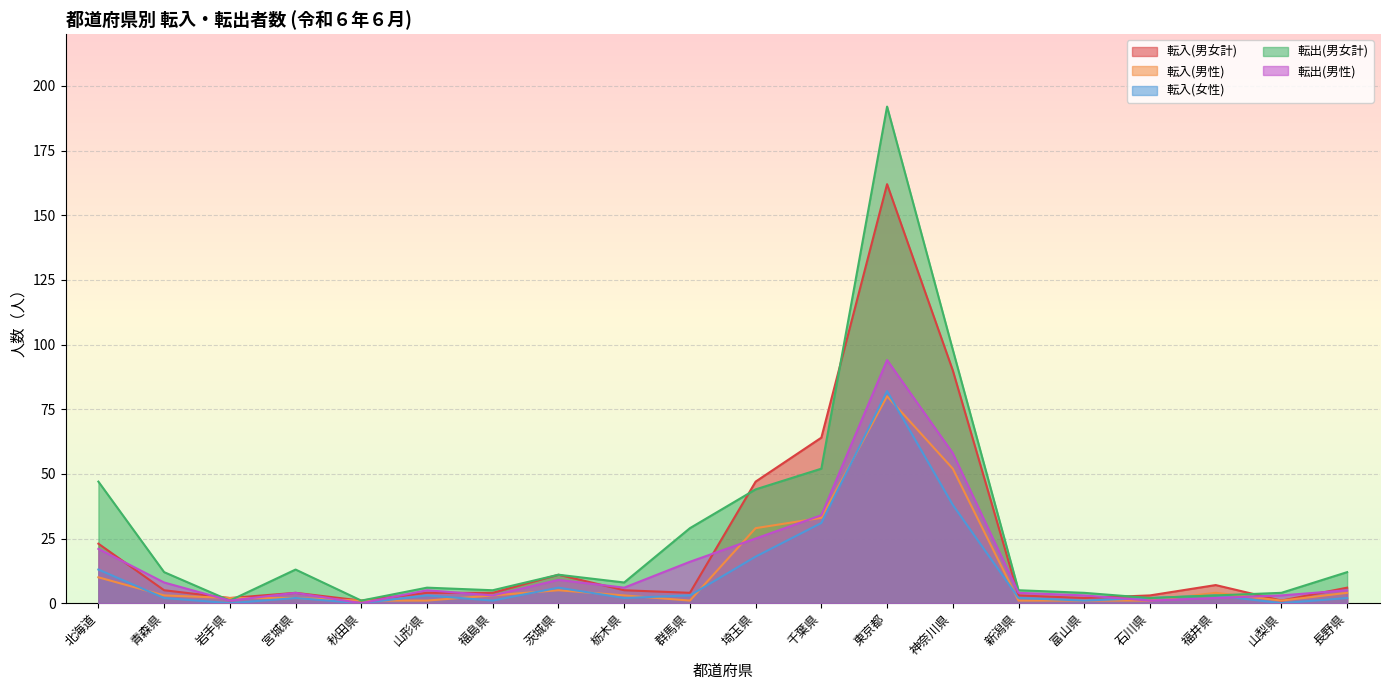

True or false: 転出(男女計) and 転出(男性) cross at least once.

False